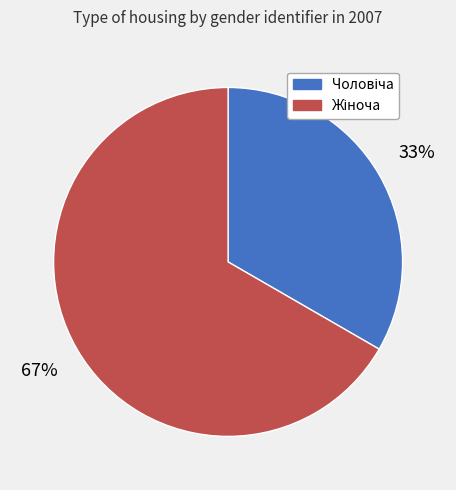

How many slices are in this pie chart?

2